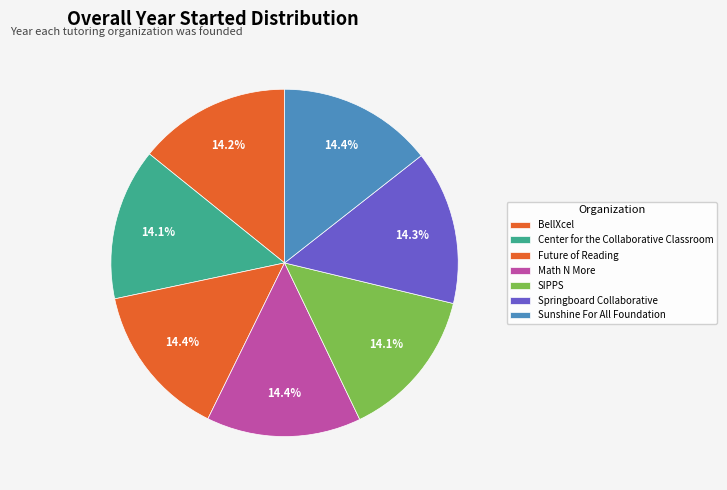

What is the change in value from SIPPS to Springboard Collaborative?

+32